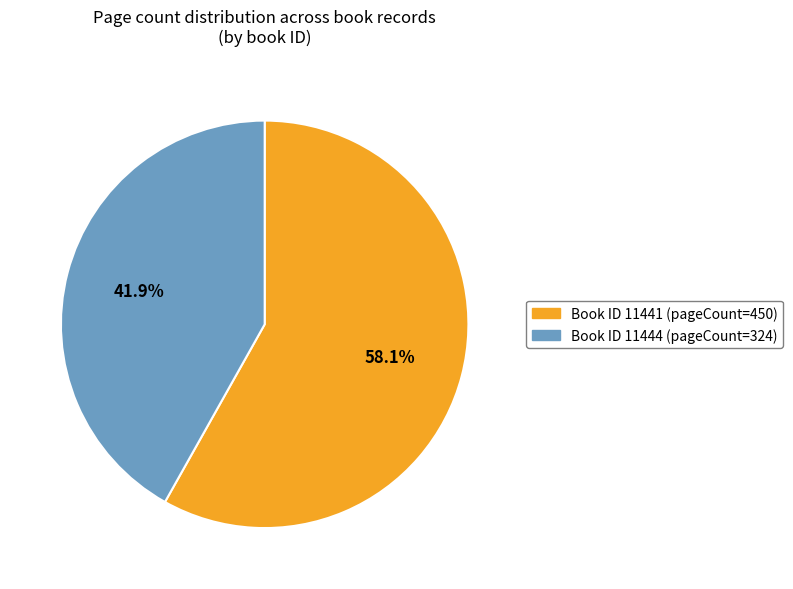

Count the number of slices in the pie.

2